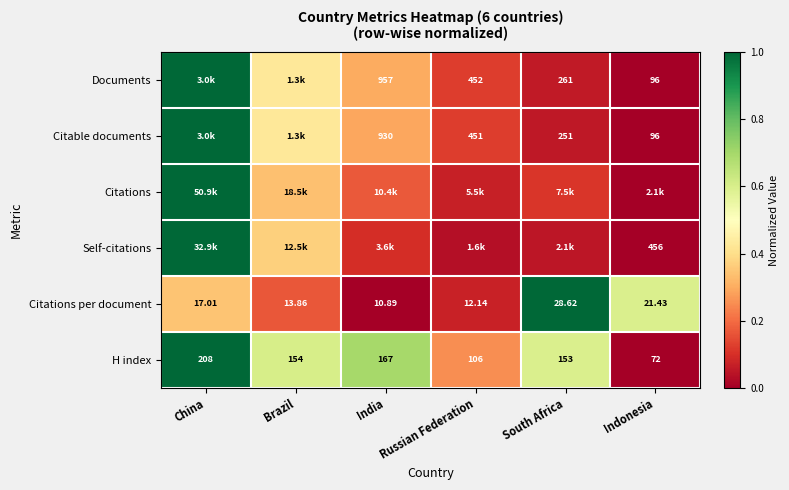

At which label does H index first exceed 154?

China